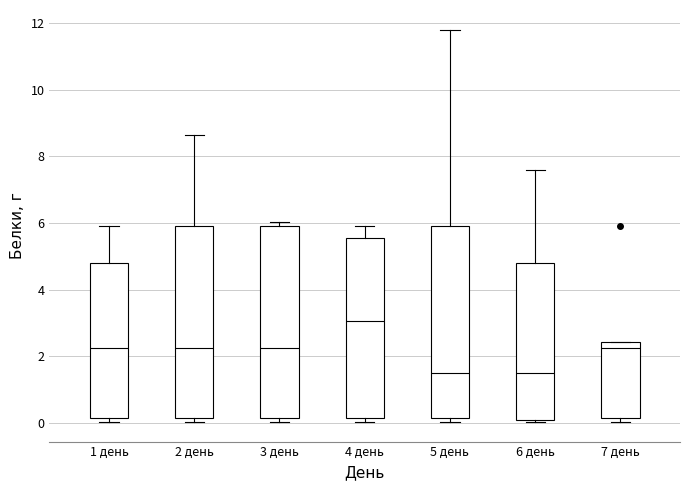

Reading left to right, transcribe this box plot: for each box, give where its median line is, the range the box spans, and where its two whiskers end, as read against the y-axis. The values are not printed on the chart, so give them approximately, as read against the axis.

1 день: median 2.2, box 0.2 to 4.8, whiskers 0.0 to 6.0
2 день: median 2.2, box 0.2 to 6.0, whiskers 0.0 to 8.6
3 день: median 2.2, box 0.2 to 6.0, whiskers 0.0 to 6.0 (just above the box's upper edge)
4 день: median 3.0, box 0.2 to 5.6, whiskers 0.0 to 6.0
5 день: median 1.6, box 0.2 to 6.0, whiskers 0.0 to 11.8
6 день: median 1.6, box 0.0 to 4.8, whiskers 0.0 to 7.6
7 день: median 2.2, box 0.2 to 2.4, whiskers 0.0 to 2.4